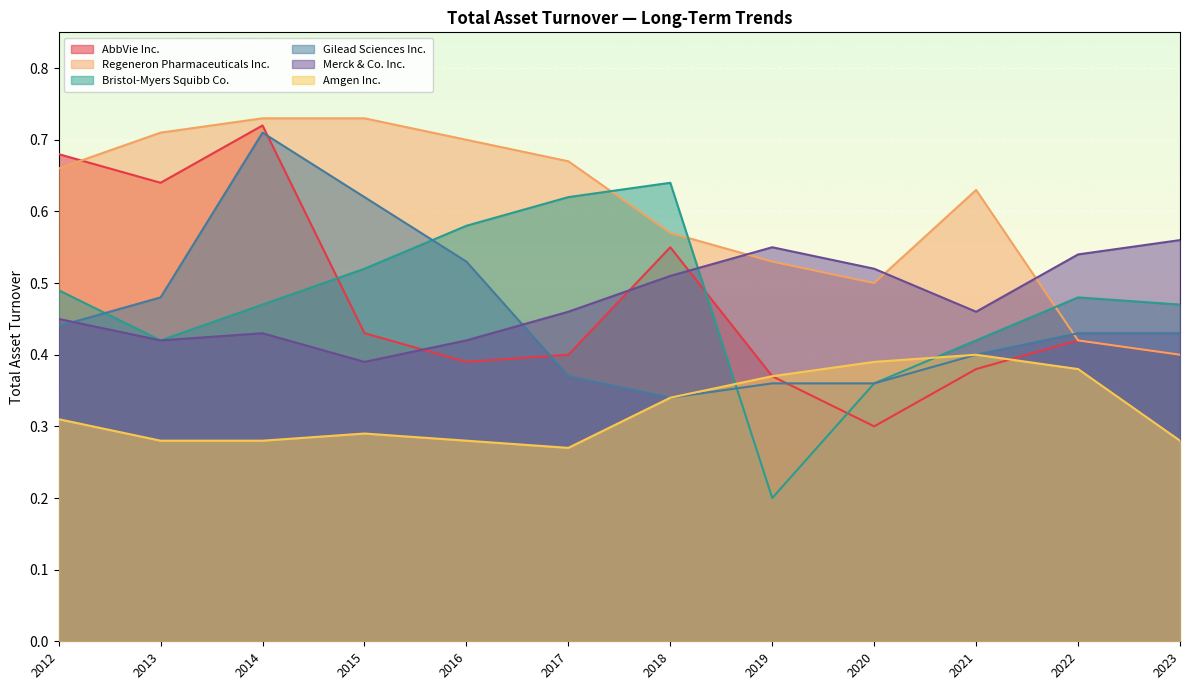

Which series ends up on top after the final intersection of Merck & Co. Inc. and AbbVie Inc.?

Merck & Co. Inc.